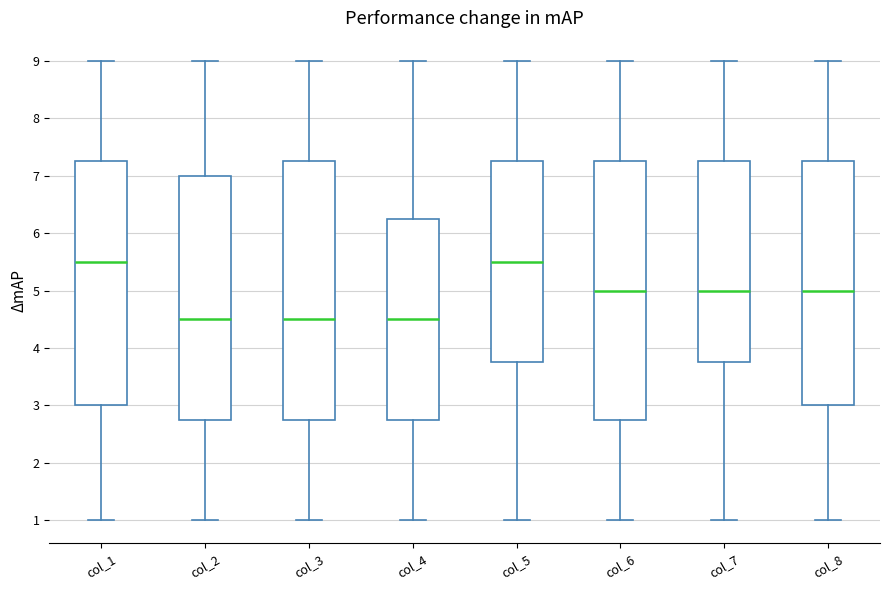

Reading left to right, read every box against the y-axis: the position of its median line, the range the box covers, and the ends of its whiskers. The values are not printed on the chart, so give them approximately, as read against the axis.

col_1: median 5.5, box 3.0 to 7.3, whiskers 1.0 to 9.0
col_2: median 4.5, box 2.8 to 7.0, whiskers 1.0 to 9.0
col_3: median 4.5, box 2.8 to 7.3, whiskers 1.0 to 9.0
col_4: median 4.5, box 2.8 to 6.3, whiskers 1.0 to 9.0
col_5: median 5.5, box 3.8 to 7.3, whiskers 1.0 to 9.0
col_6: median 5.0, box 2.8 to 7.3, whiskers 1.0 to 9.0
col_7: median 5.0, box 3.8 to 7.3, whiskers 1.0 to 9.0
col_8: median 5.0, box 3.0 to 7.3, whiskers 1.0 to 9.0